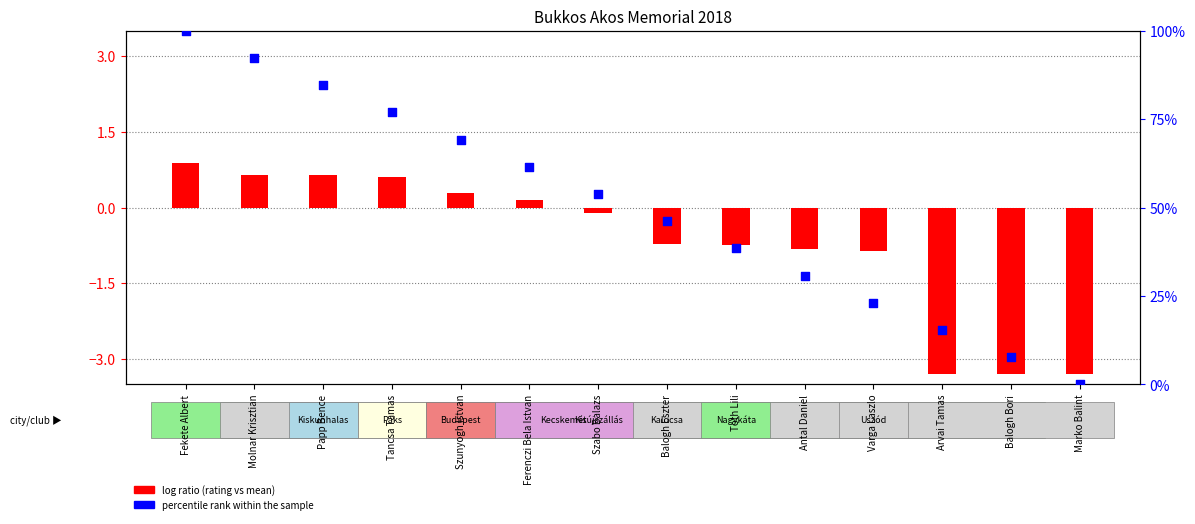

Which series has the widest spread of Y values?

percentile rank within the sample